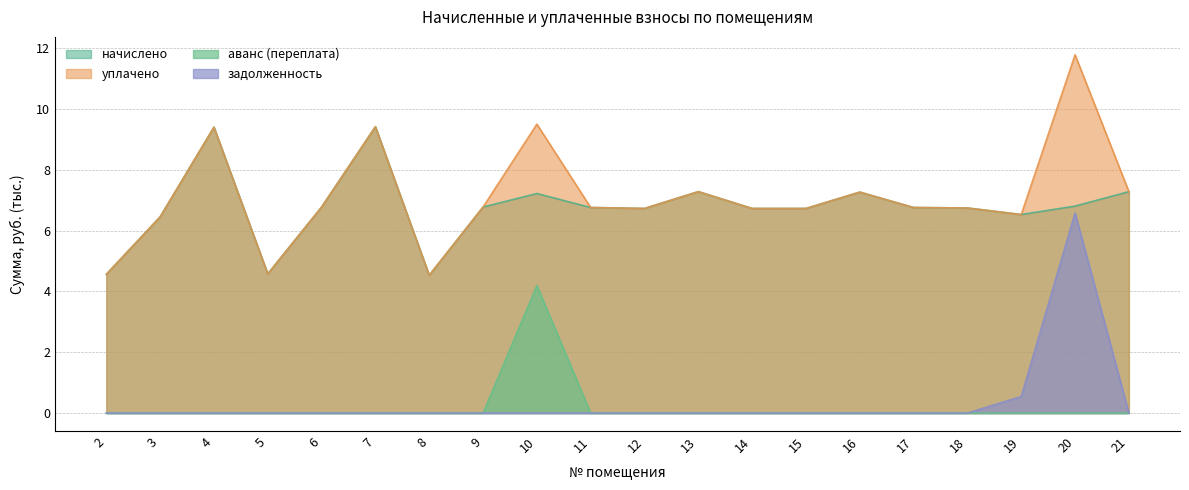

At which category does уплачено reach its first local peak?

4